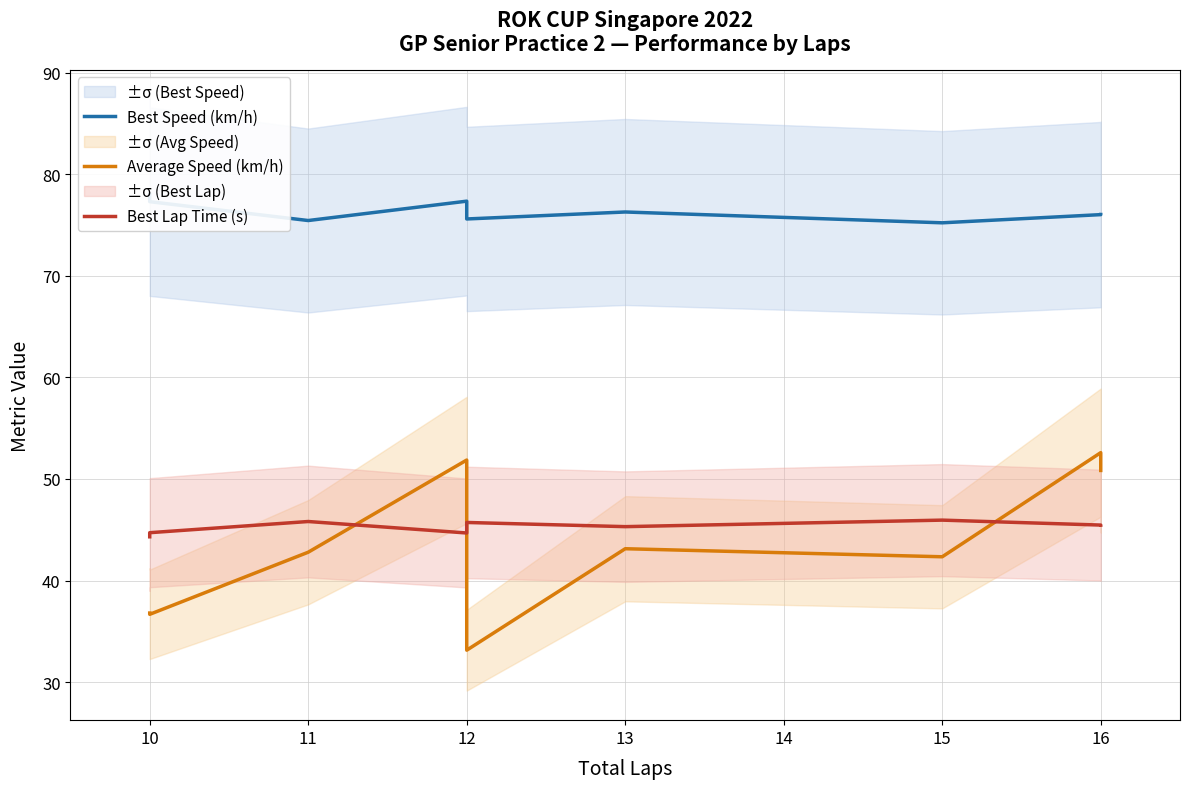

In Best Speed (km/h), how many points are lower than both neighbors (excluding endpoints)?

3